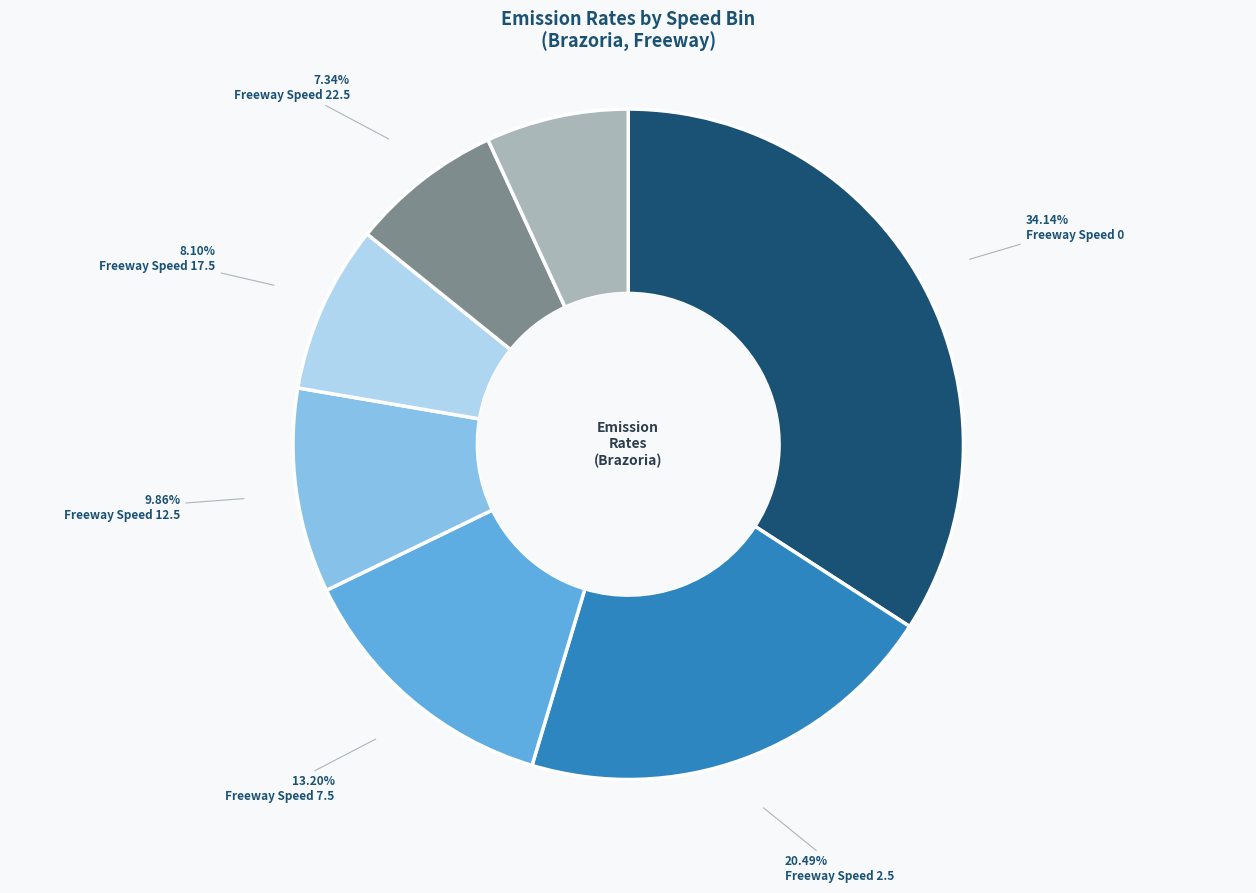

Is there a majority slice in this chart?

No